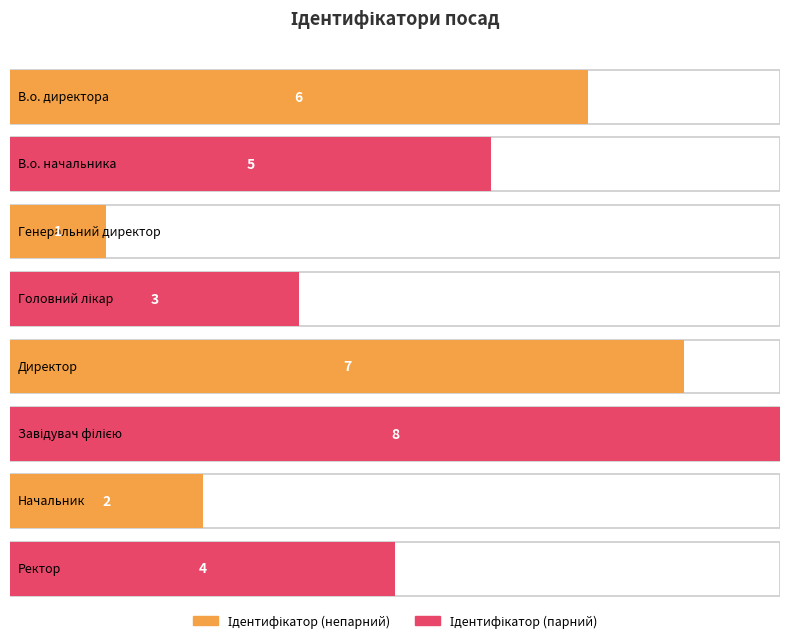

True or false: the data shows 8 at Завідувач філією.

True